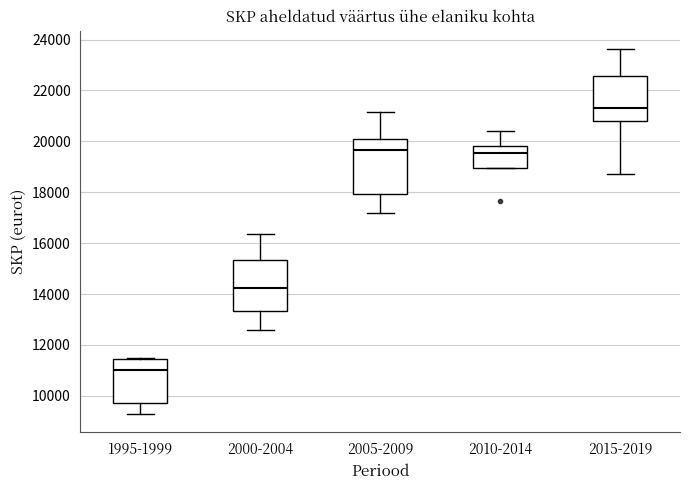

Reading left to right, read every box against the y-axis: the position of its median line, the range the box covers, and the ends of its whiskers. The values are not printed on the chart, so give them approximately, as read against the axis.

1995-1999: median 11000, box 9800 to 11400, whiskers 9200 to 11400
2000-2004: median 14200, box 13400 to 15400, whiskers 12600 to 16400
2005-2009: median 19600, box 18000 to 20000, whiskers 17200 to 21200
2010-2014: median 19600, box 19000 to 19800, whiskers 19000 to 20400
2015-2019: median 21400, box 20800 to 22600, whiskers 18800 to 23600